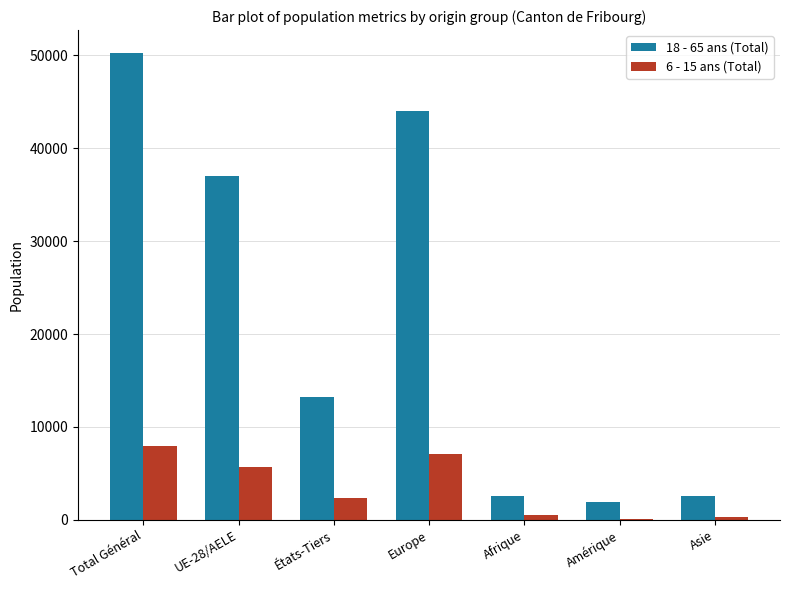

Between UE-28/AELE and États-Tiers, which series saw the biggest shift?

18 - 65 ans (Total)